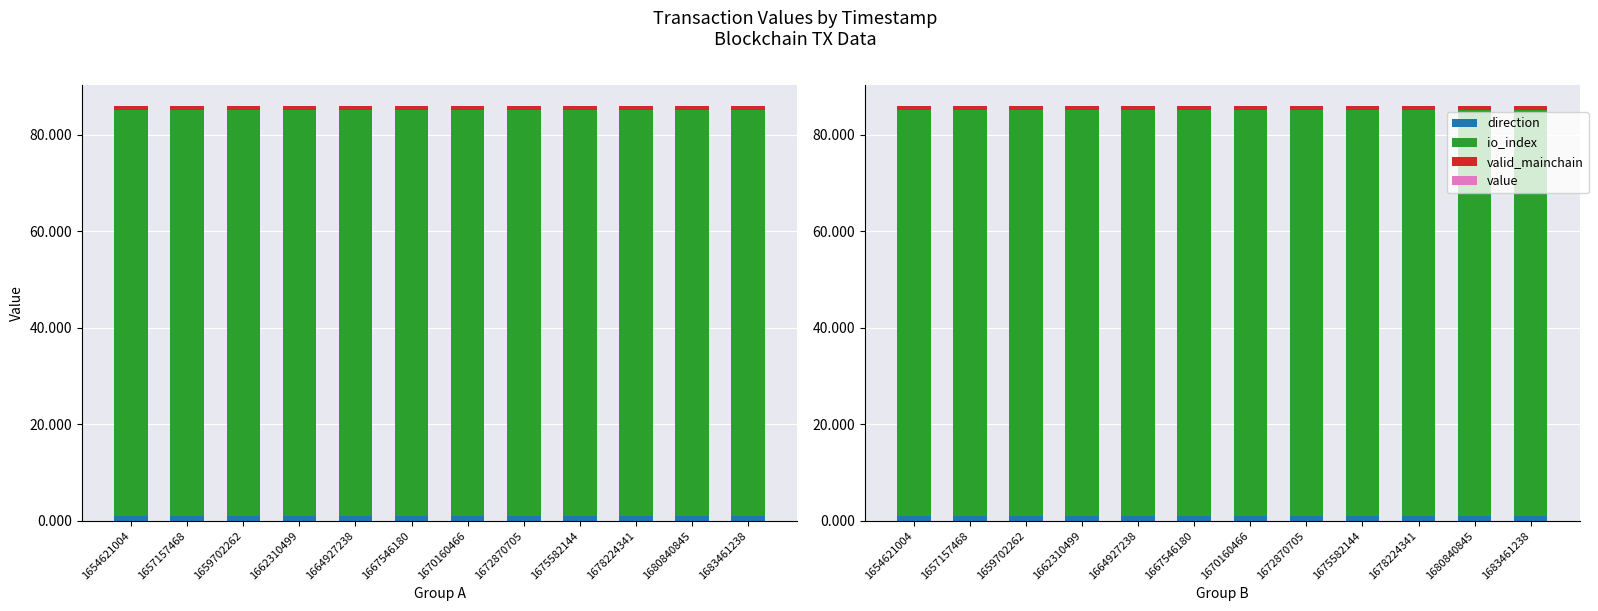

What is the sum of all direction values?

12.0